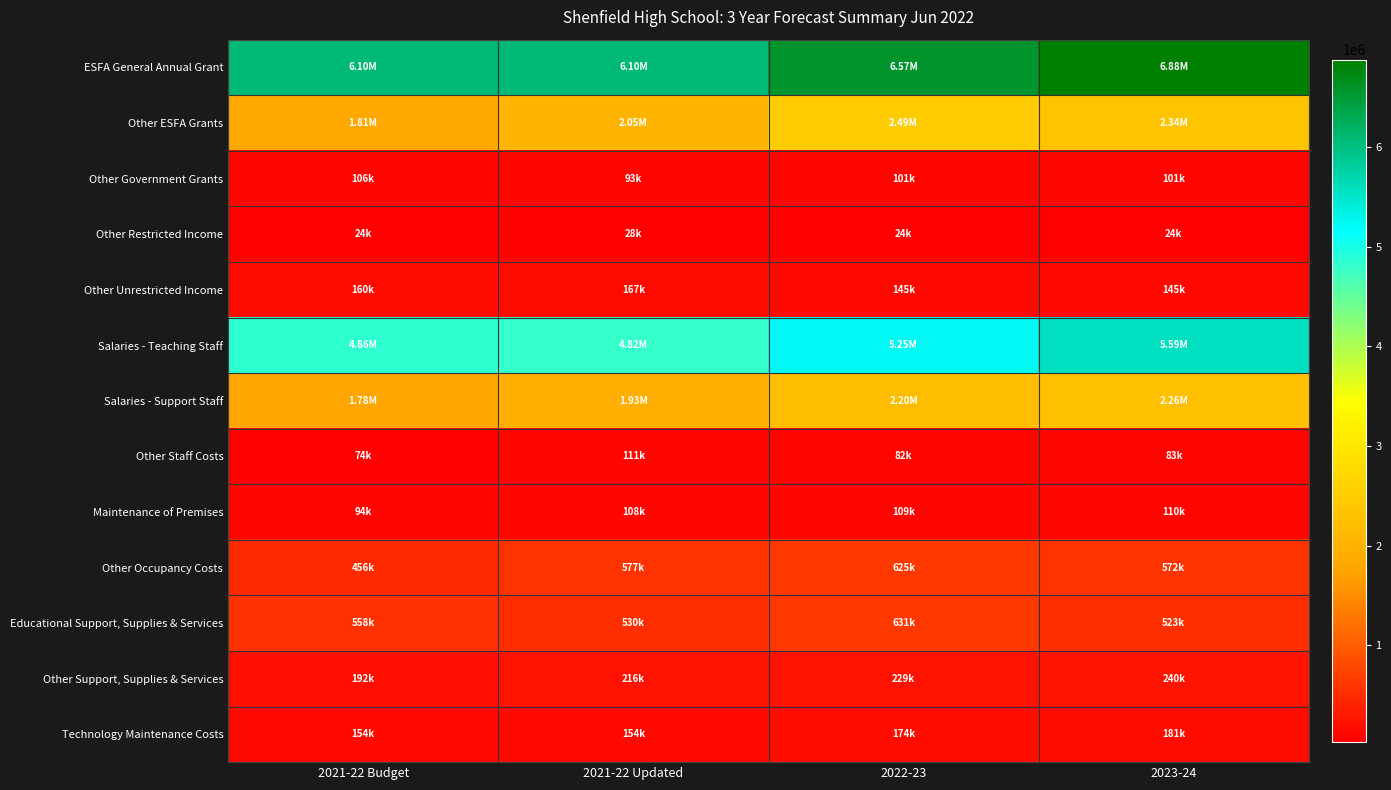

What is the total value across all series at 2022-23?

18624560